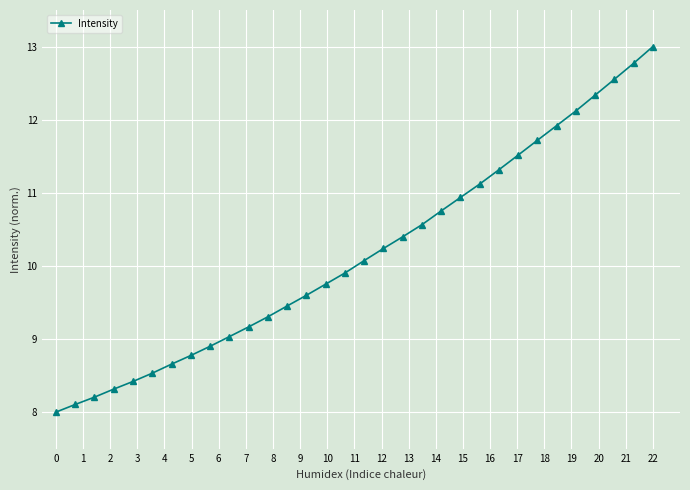

What is the smallest value displayed?

8.0